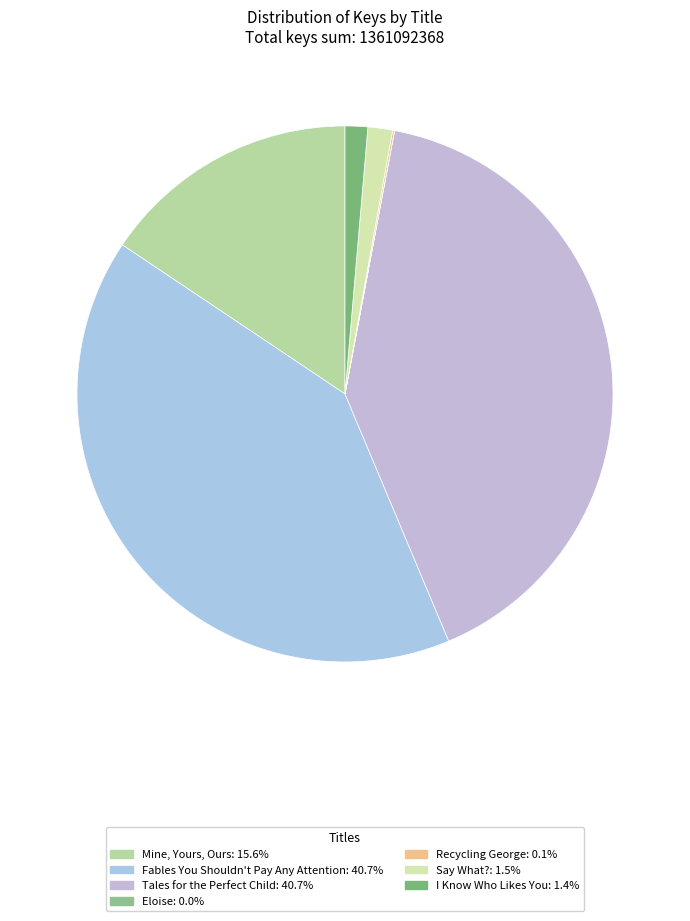

To the nearest percent, what percentage of the pie is I Know Who Likes You?

1%